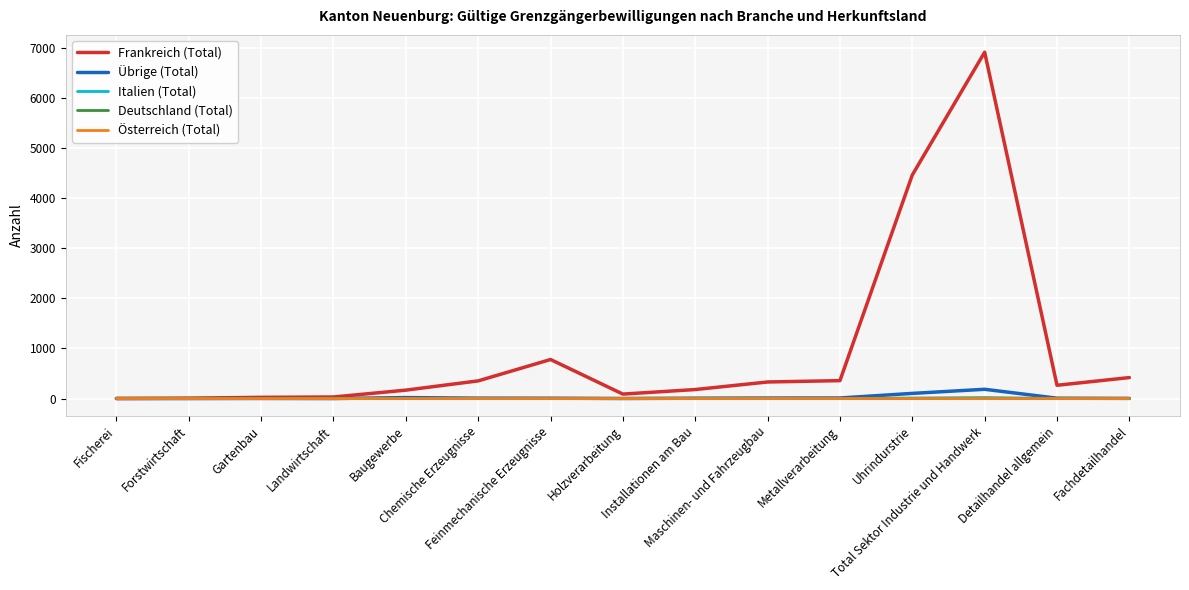

What is the sum of the Frankreich (Total) values at Gartenbau and Holzverarbeitung?

113